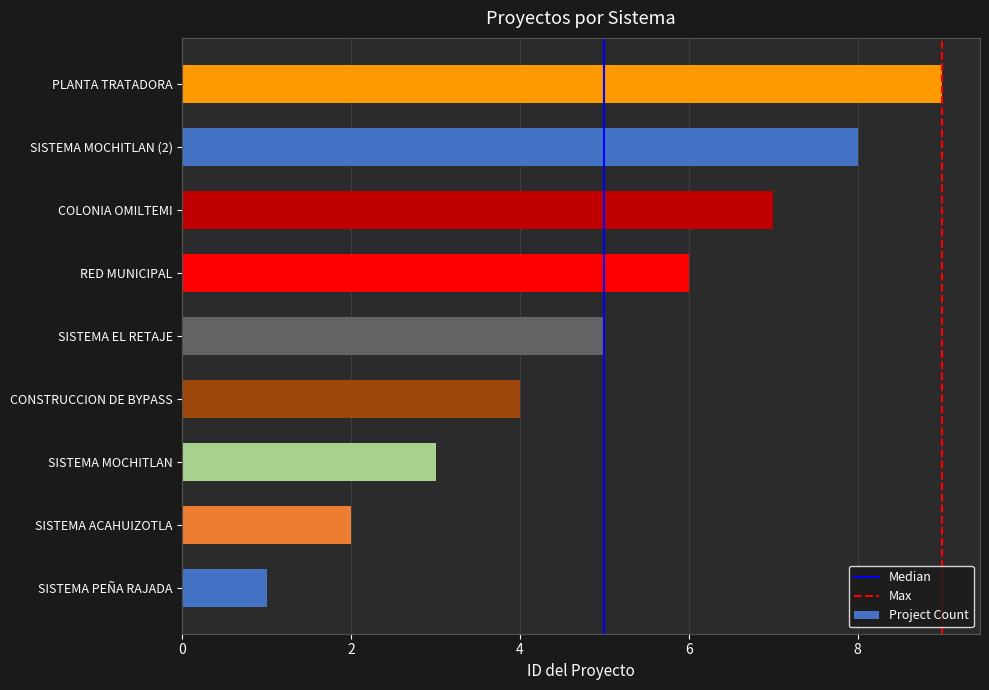

What is the smallest value displayed?

1